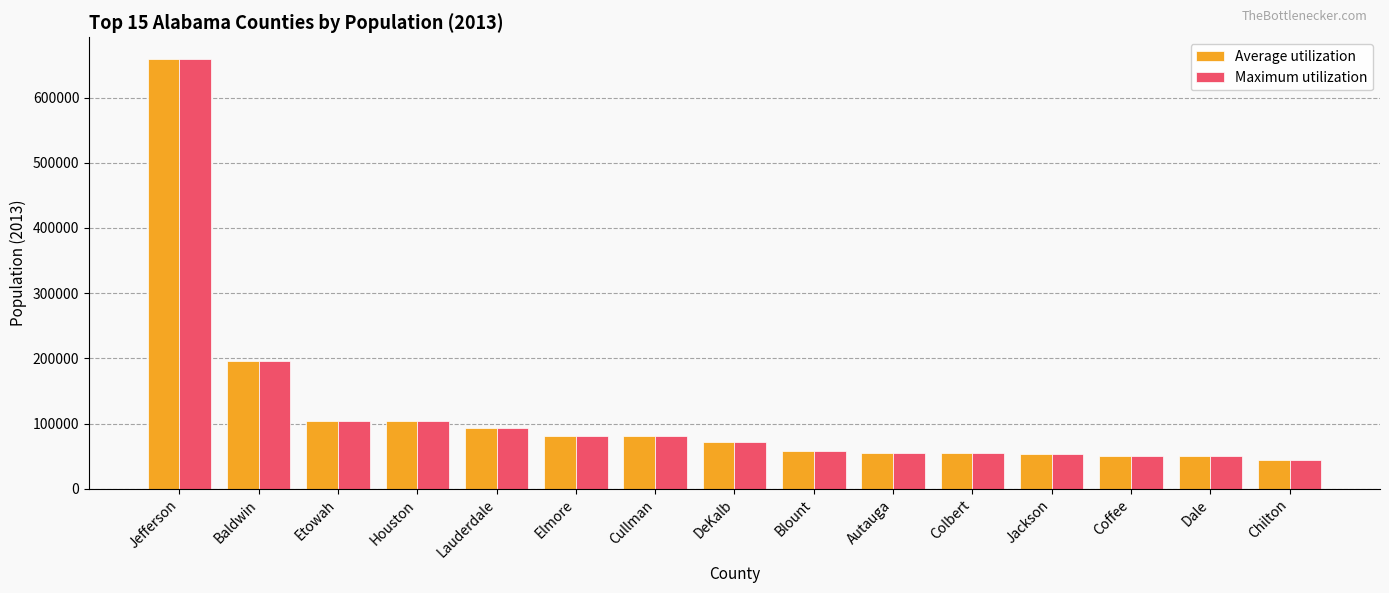

What is the difference between the second highest and minimum values in the Average utilization series?

151589